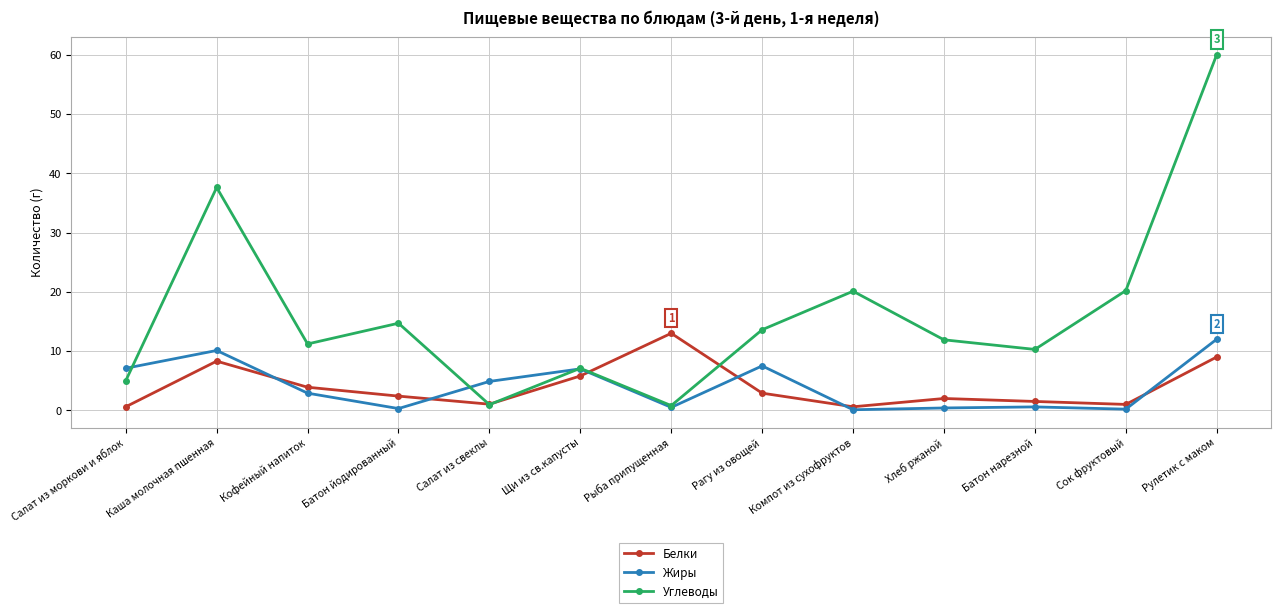

What is the maximum value shown in the chart?

60.0